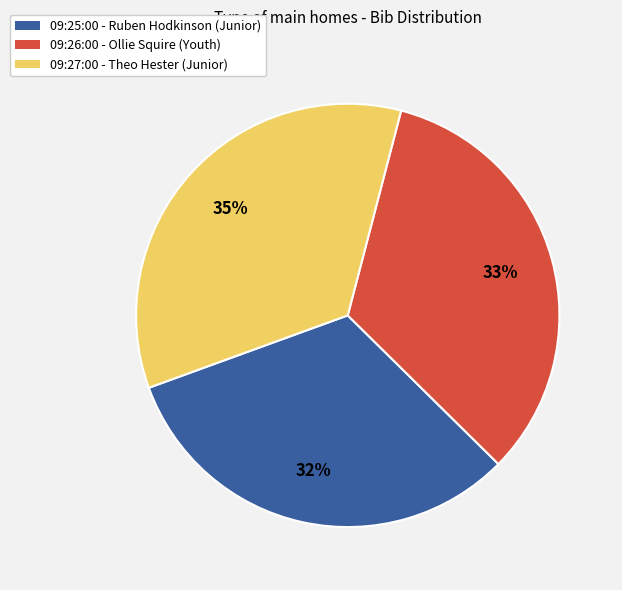

Count the number of slices in the pie.

3